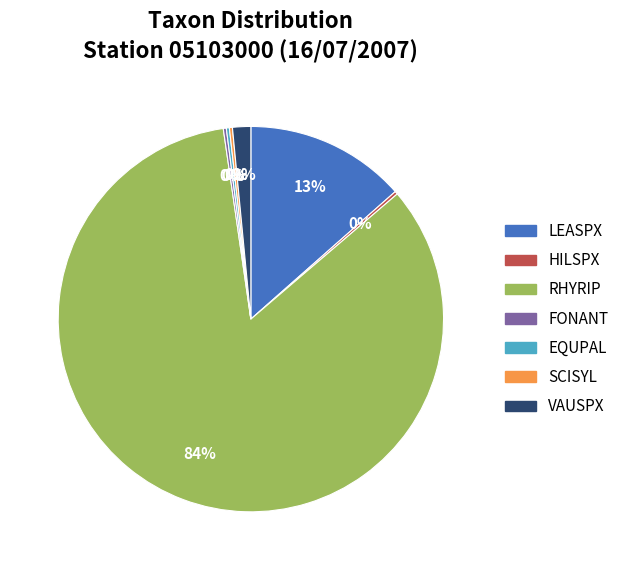

Do LEASPX and VAUSPX together represent more than half of the pie?

No